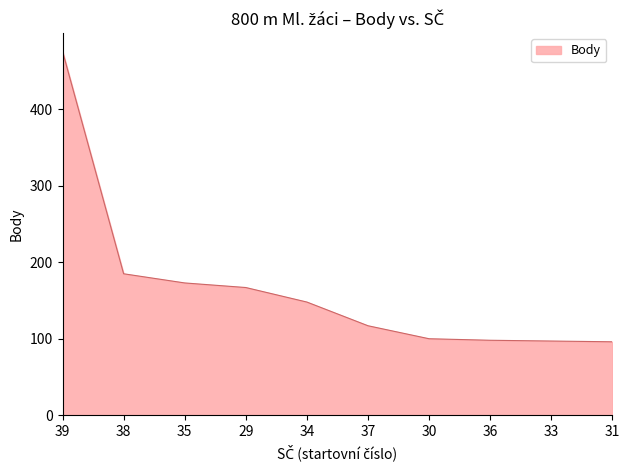

Where is the data nearest to the value 286?

38